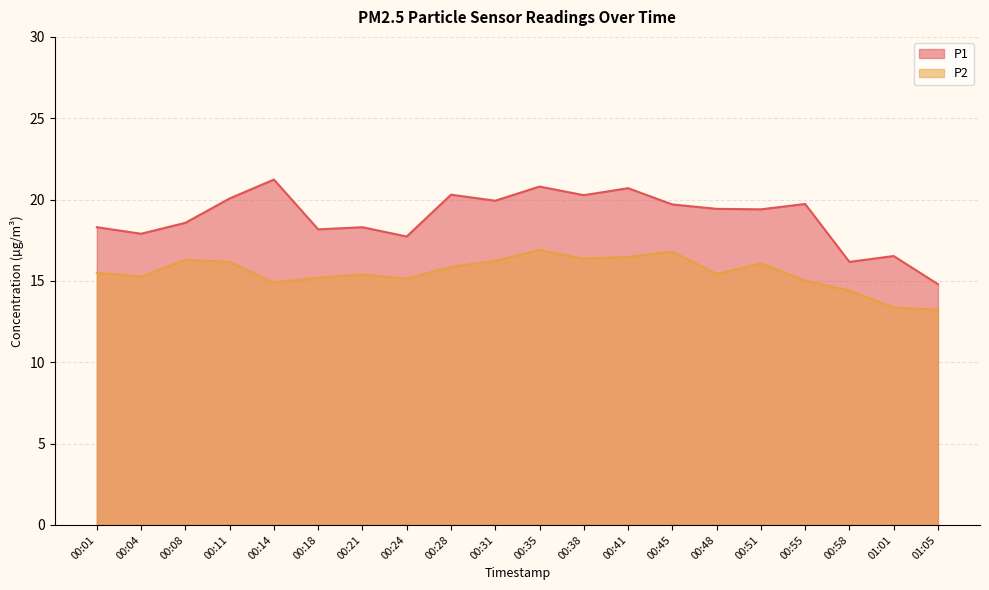

Reading left to right, extract all data points from this chart.

P1: 00:01=18.3	00:04=17.9	00:08=18.6	00:11=20.1	00:14=21.2	00:18=18.2	00:21=18.3	00:24=17.7	00:28=20.3	00:31=19.9	00:35=20.8	00:38=20.3	00:41=20.7	00:45=19.7	00:48=19.4	00:51=19.4	00:55=19.7	00:58=16.2	01:01=16.5	01:05=14.8
P2: 00:01=15.5	00:04=15.3	00:08=16.3	00:11=16.2	00:14=14.9	00:18=15.2	00:21=15.4	00:24=15.1	00:28=15.9	00:31=16.2	00:35=16.9	00:38=16.4	00:41=16.5	00:45=16.8	00:48=15.4	00:51=16.1	00:55=15.0	00:58=14.4	01:01=13.4	01:05=13.2